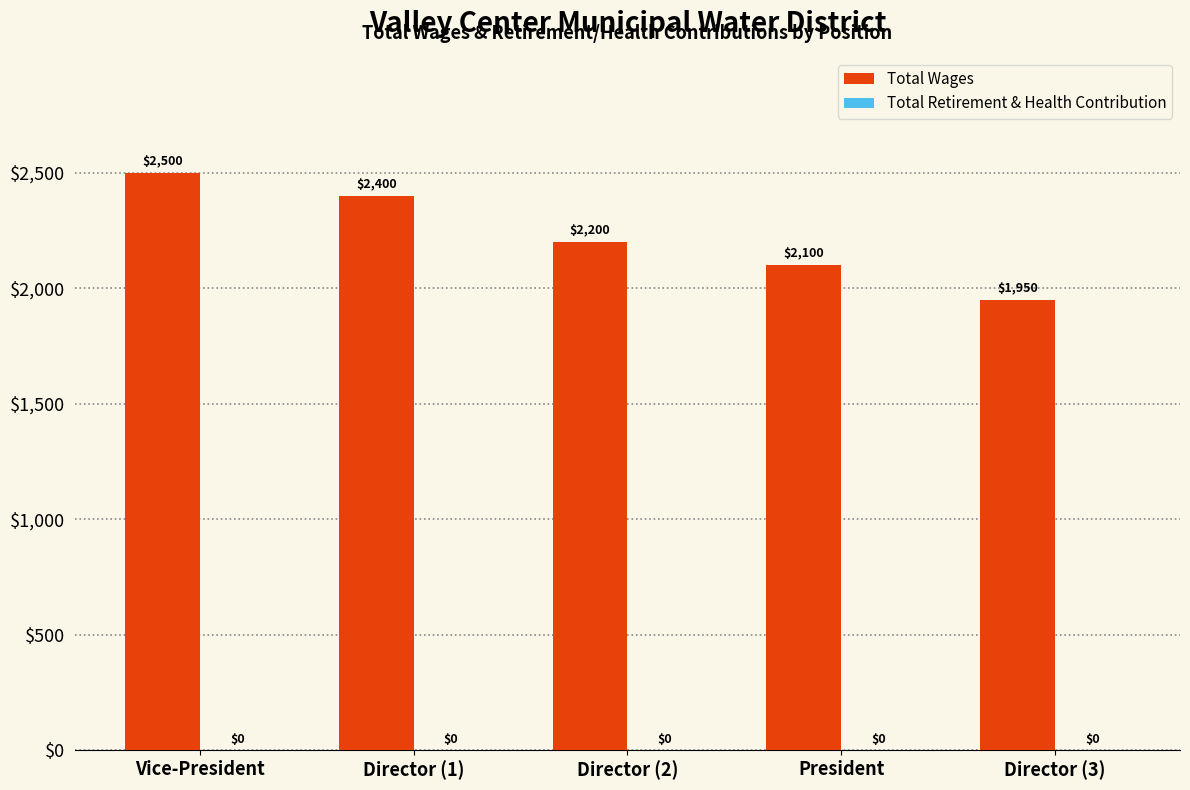

True or false: the data shows 2400 at Director (1).

True